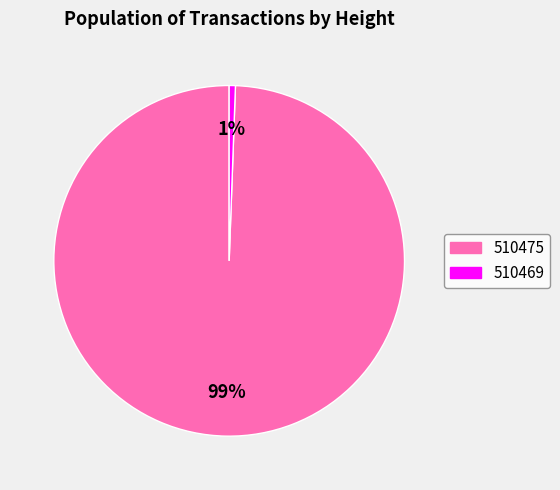

To the nearest percent, what is the average slice percentage?

50%